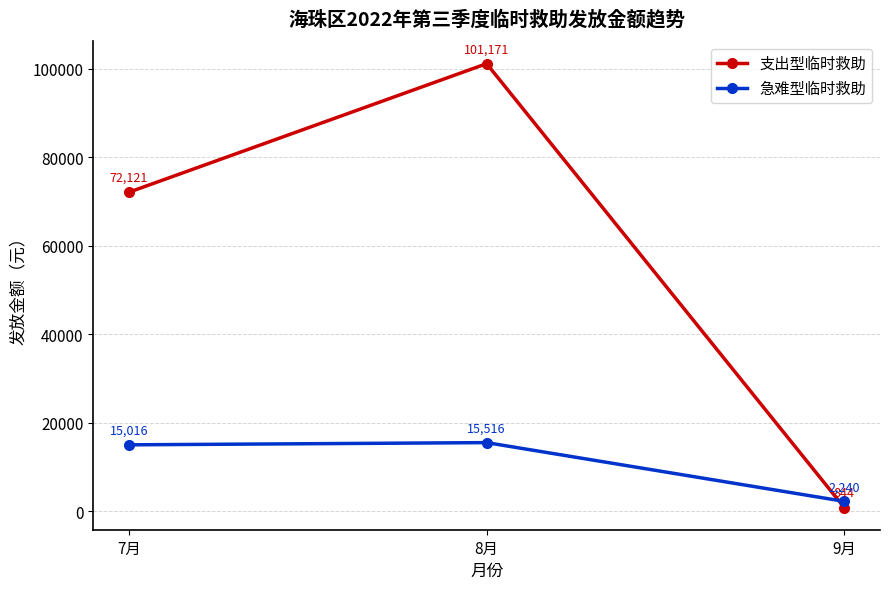

What position from the right is 8月?

2